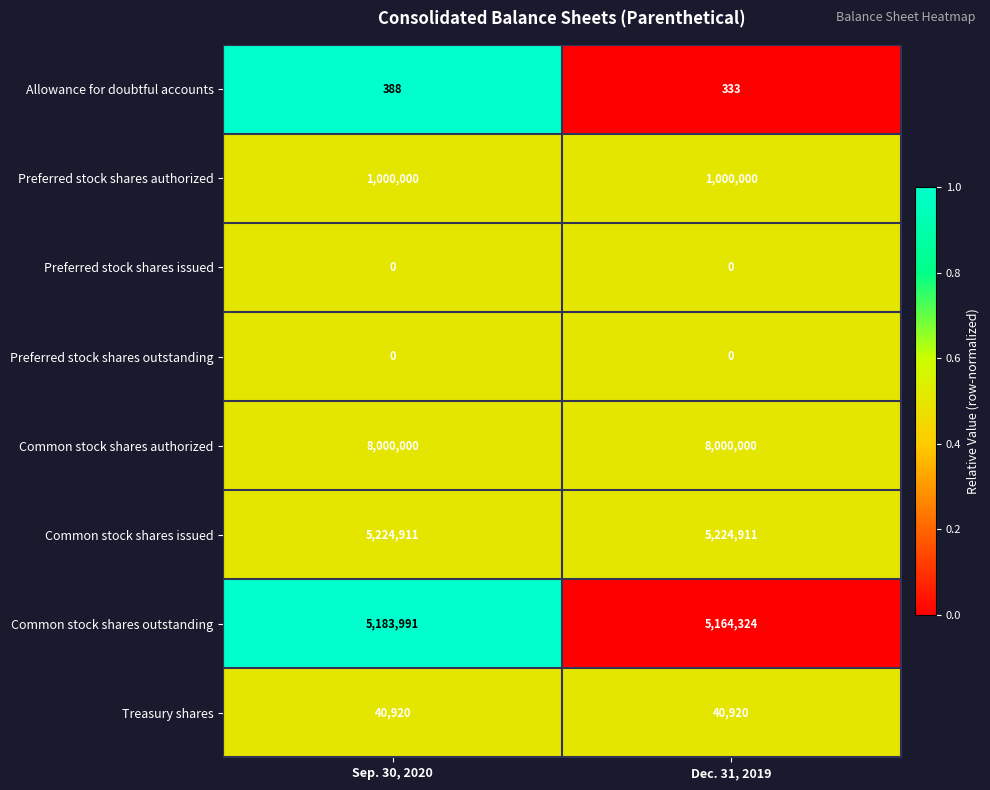

Reading left to right, extract all data points from this chart.

Allowance for doubtful accounts: Sep. 30, 2020=388	Dec. 31, 2019=333
Preferred stock shares authorized: Sep. 30, 2020=1000000	Dec. 31, 2019=1000000
Preferred stock shares issued: Sep. 30, 2020=0	Dec. 31, 2019=0
Preferred stock shares outstanding: Sep. 30, 2020=0	Dec. 31, 2019=0
Common stock shares authorized: Sep. 30, 2020=8000000	Dec. 31, 2019=8000000
Common stock shares issued: Sep. 30, 2020=5224911	Dec. 31, 2019=5224911
Common stock shares outstanding: Sep. 30, 2020=5183991	Dec. 31, 2019=5164324
Treasury shares: Sep. 30, 2020=40920	Dec. 31, 2019=40920